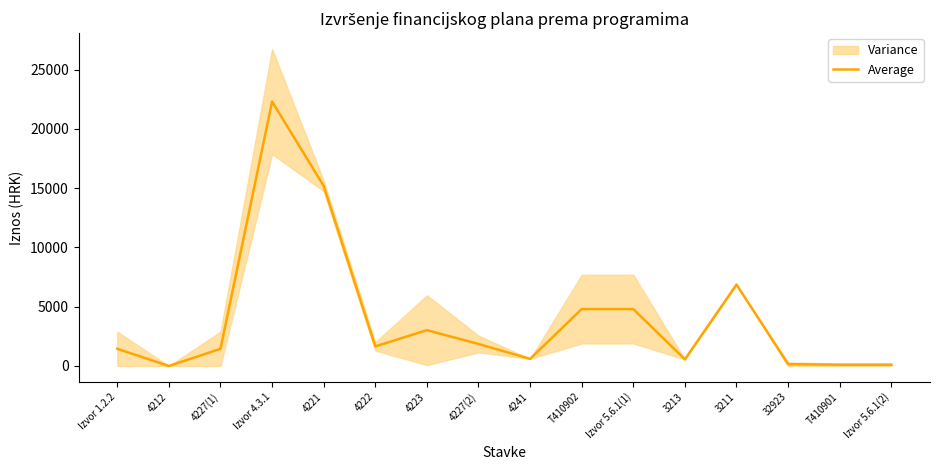

True or false: the data has more than 2 interior local peaks.

True